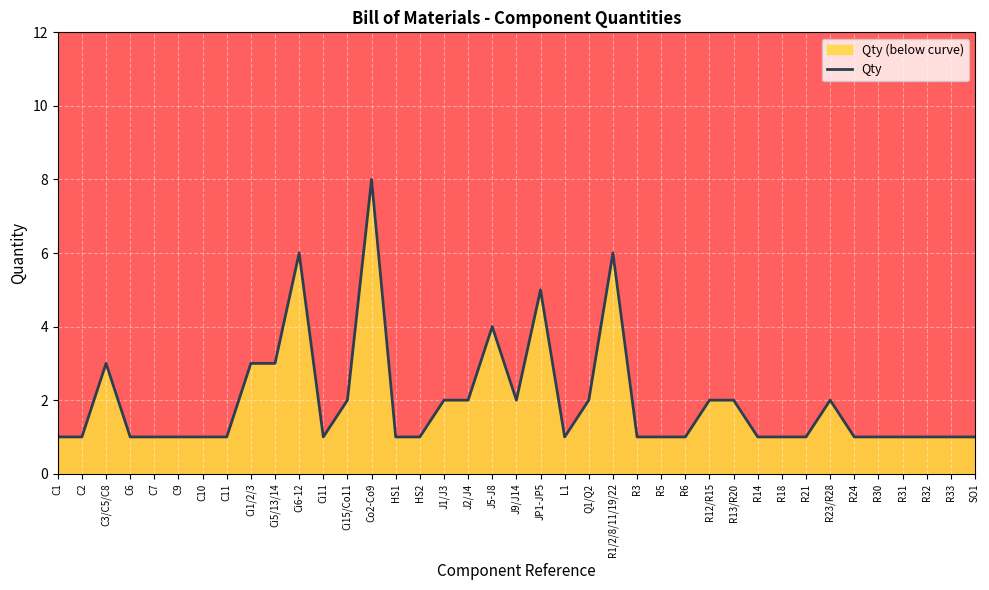

Rank the categories by value from lowest to highest.

C1, C2, C6, C7, C9, C10, C11, Ci11, HS1, HS2, L1, R3, R5, R6, R14, R18, R21, R24, R30, R31, R32, R33, SO1, Ci15/Co11, J1/J3, J2/J4, J9/J14, Q1/Q2, R12/R15, R13/R20, R23/R28, C3/C5/C8, Ci1/2/3, Ci5/13/14, J5-J8, JP1-JP5, Ci6-12, R1/2/8/11/19/22, Co2-Co9